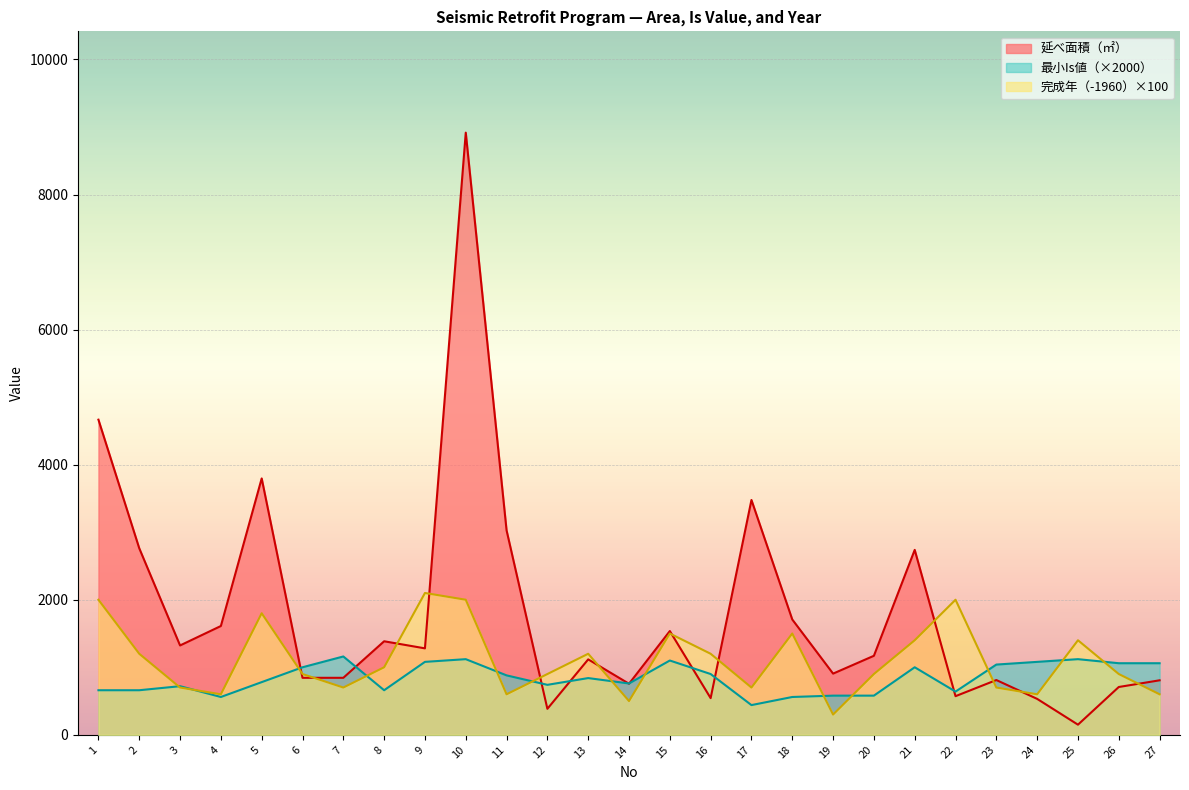

Between 12 and 21, which is larger?

21